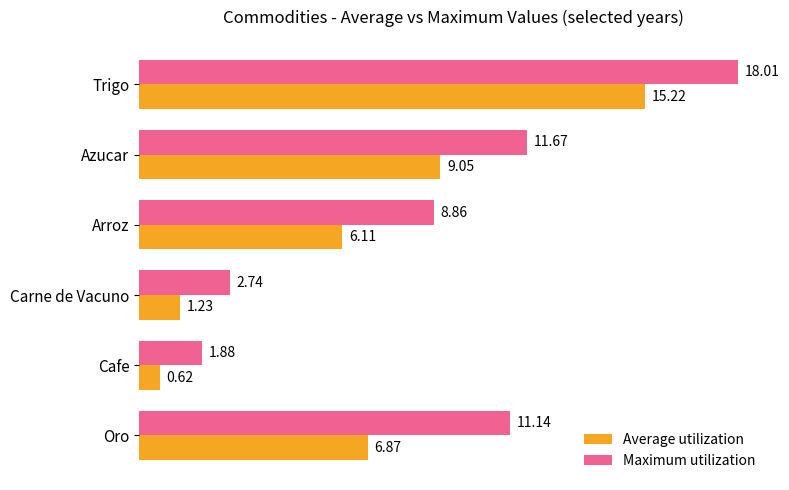

Which label corresponds to the smallest value in the chart?

Cafe